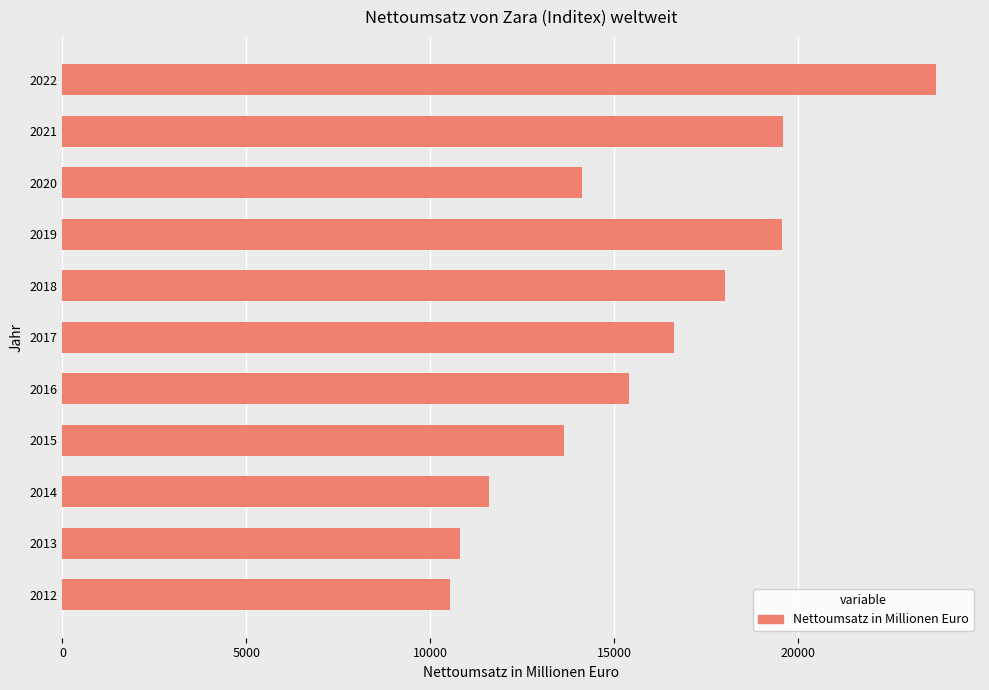

At which label is the value closest to 17151?

2017